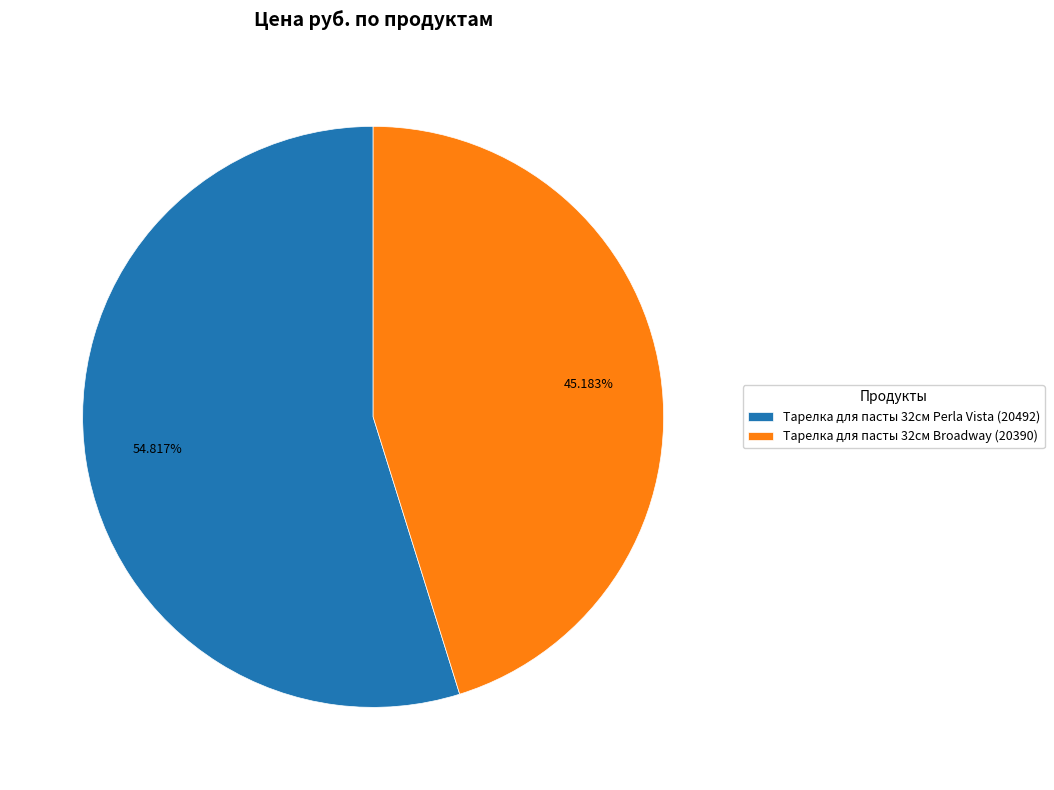

Which slice is the largest?

Тарелка для пасты 32см Perla Vista (20492)